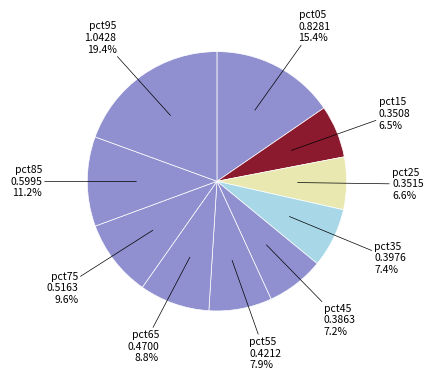

Which category has the biggest portion of the pie?

pct95